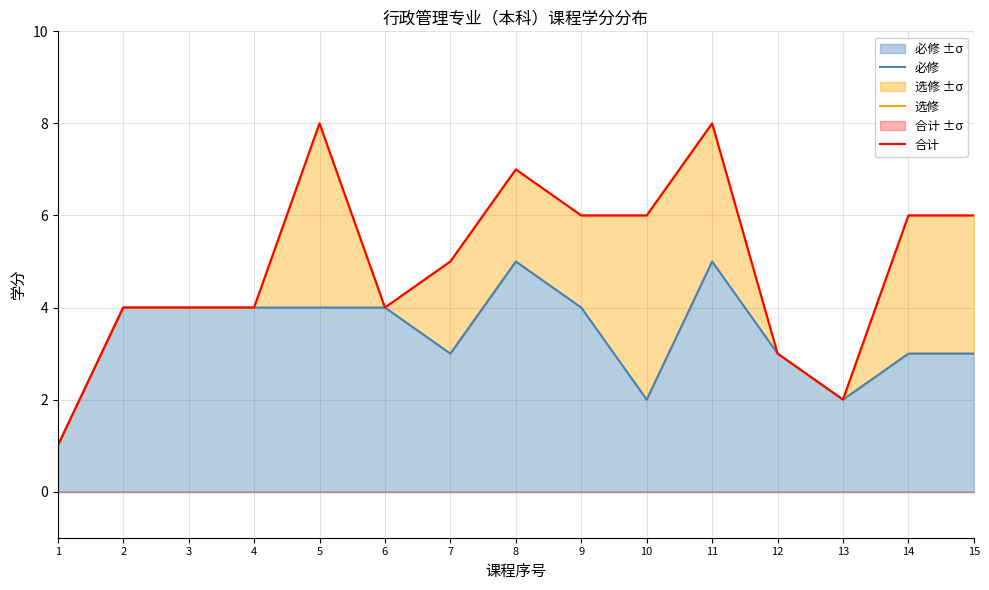

Rank the series by their maximum value, from lowest to highest.

必修, 选修, 合计